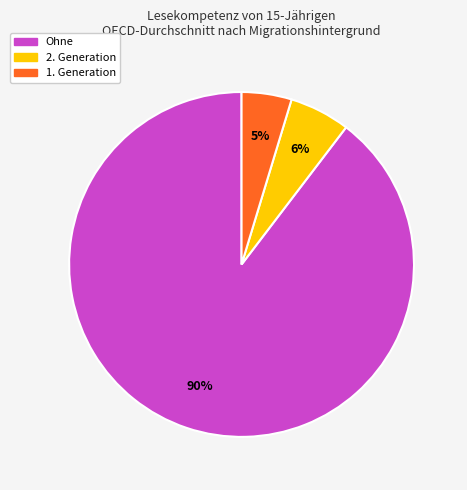

True or false: Ohne accounts for 90% of the total.

True